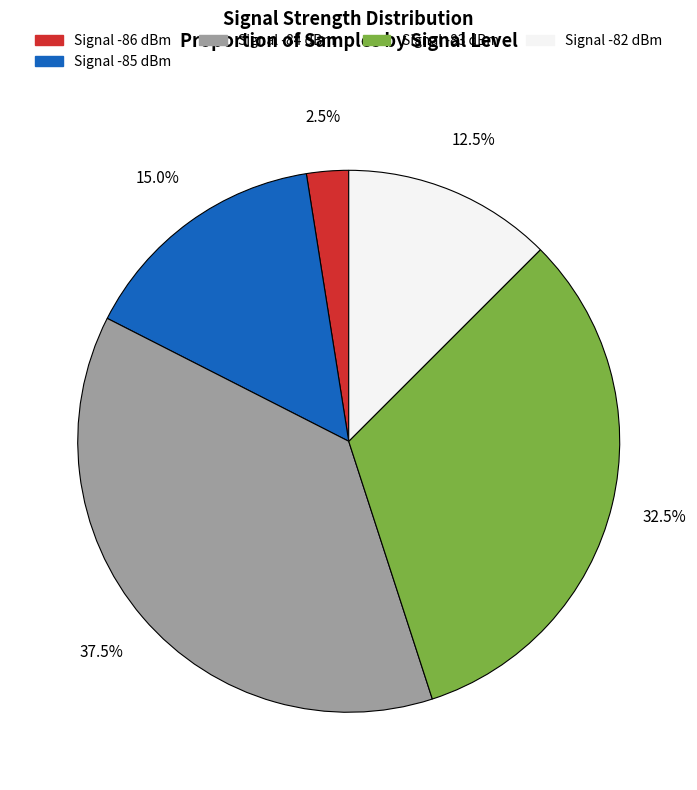

Is there a majority slice in this chart?

No